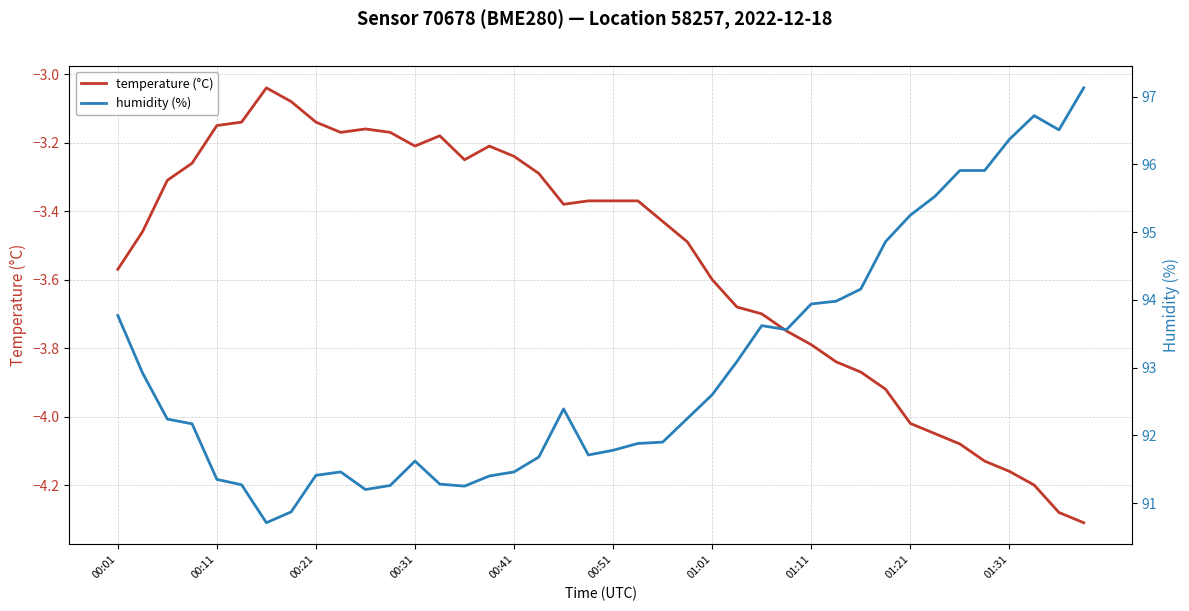

What is the sum of the humidity values at 00:41 and 00:31?

183.1